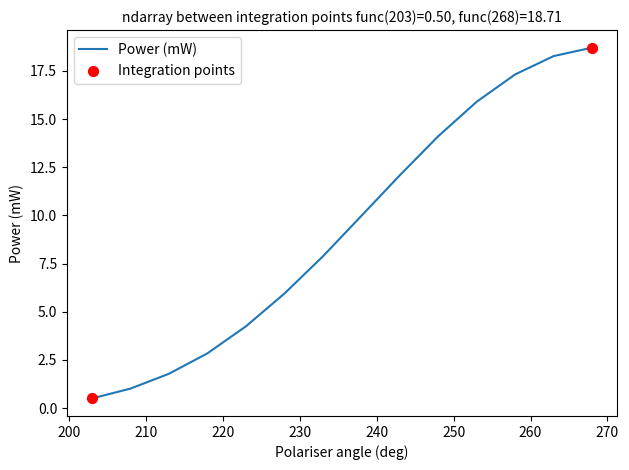

What is the difference between the maximum and minimum values?

18.2